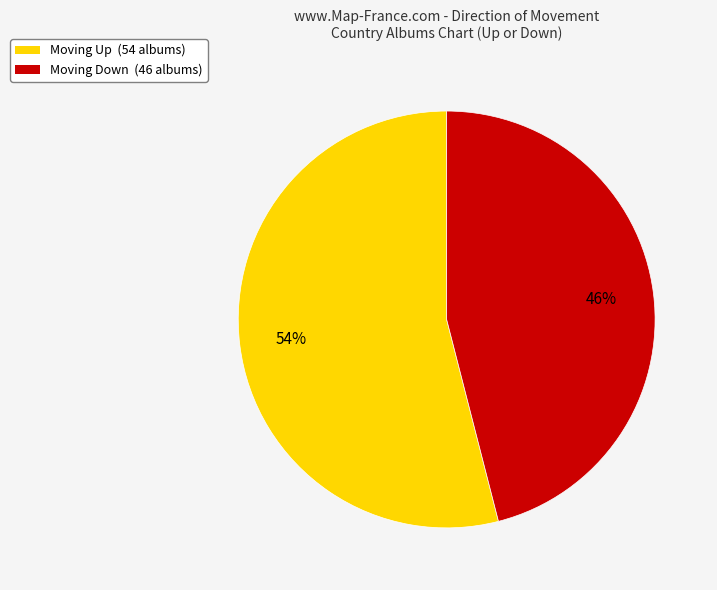

Is there a majority slice in this chart?

Yes